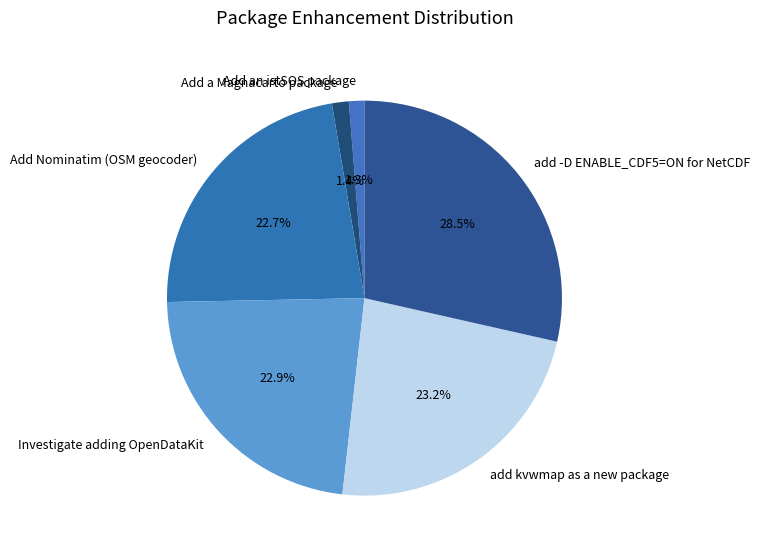

To the nearest percent, what is the average slice percentage?

17%